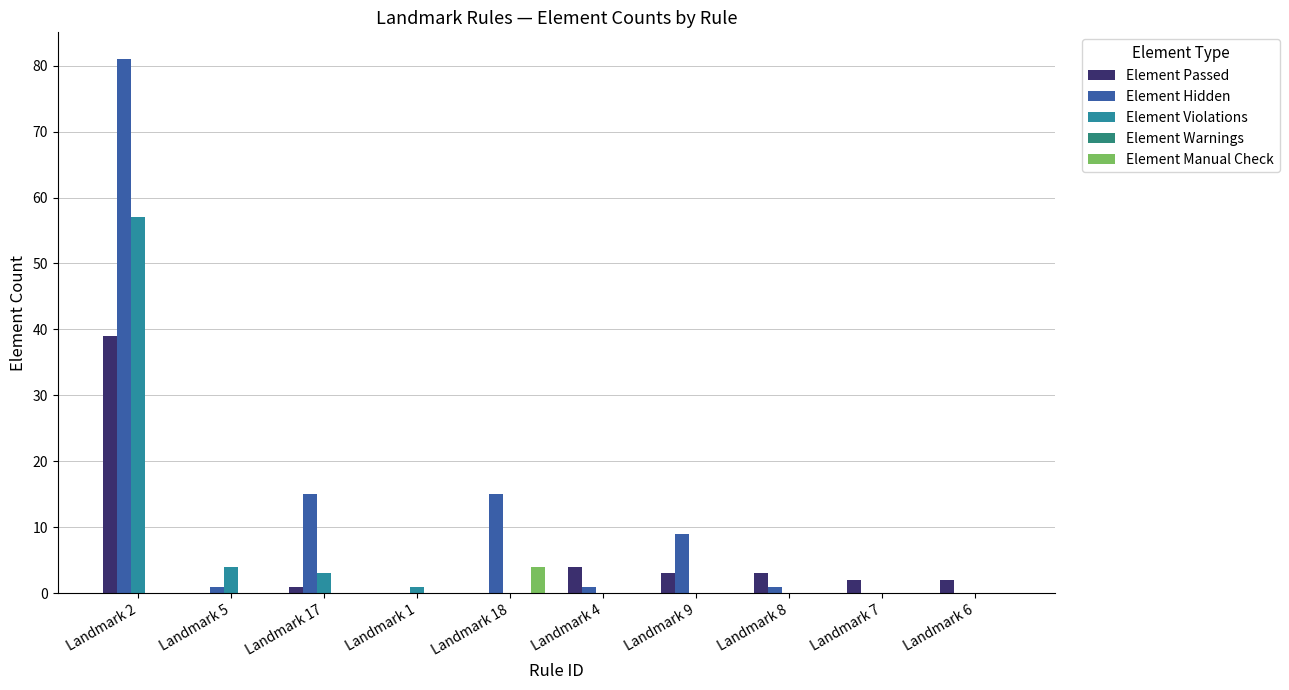

How many data points does each series have?

10